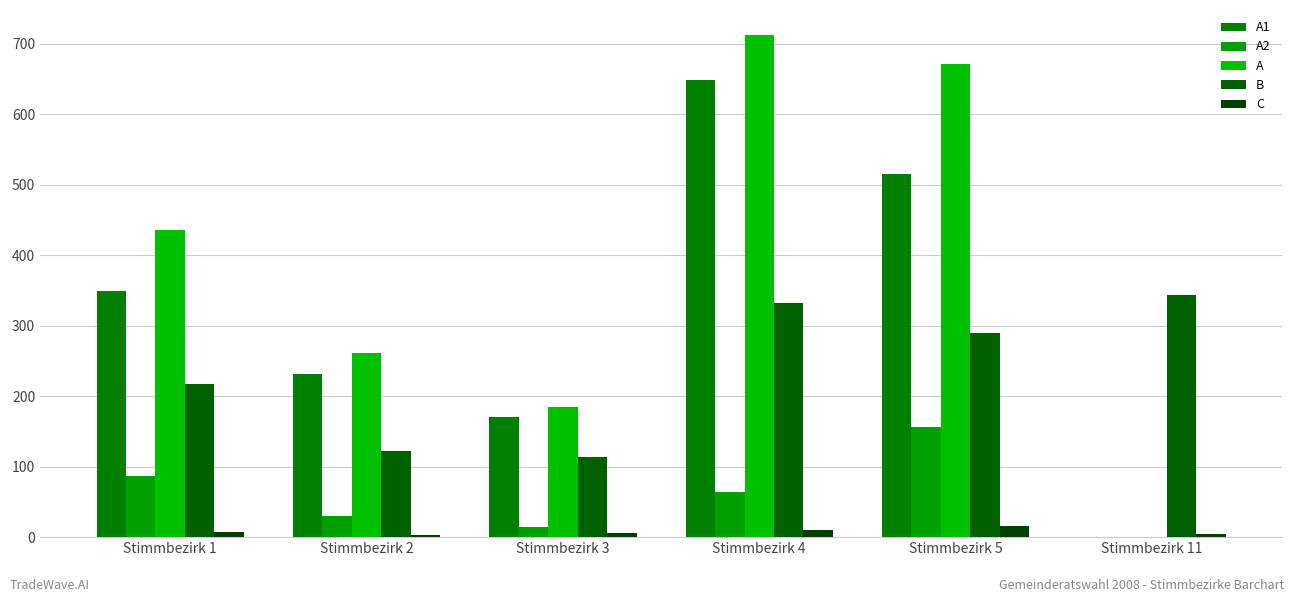

Between Stimmbezirk 1 and Stimmbezirk 2, which is larger?

Stimmbezirk 1